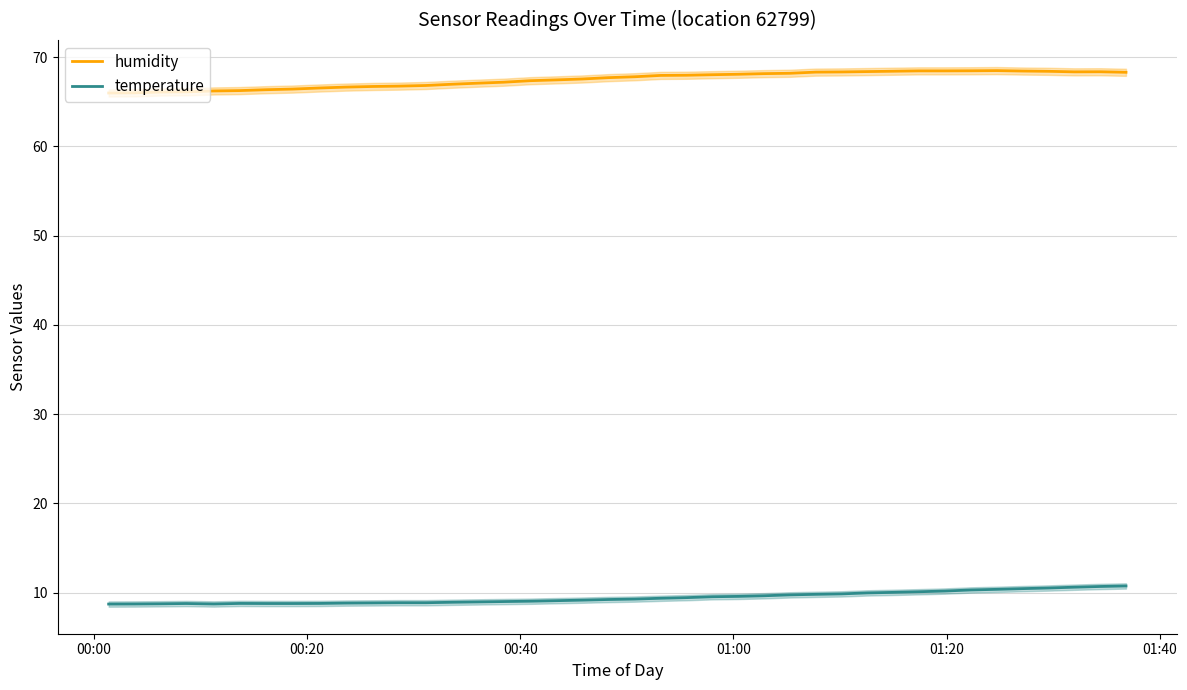

True or false: humidity and temperature intersect in this chart.

False